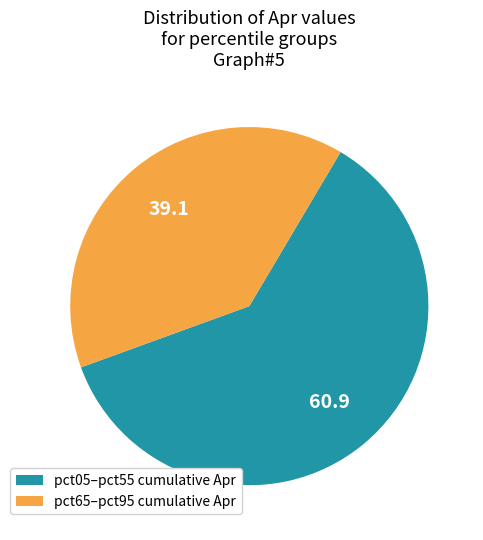

Is the sum of pct05–pct55 cumulative Apr and pct65–pct95 cumulative Apr greater than half?

Yes